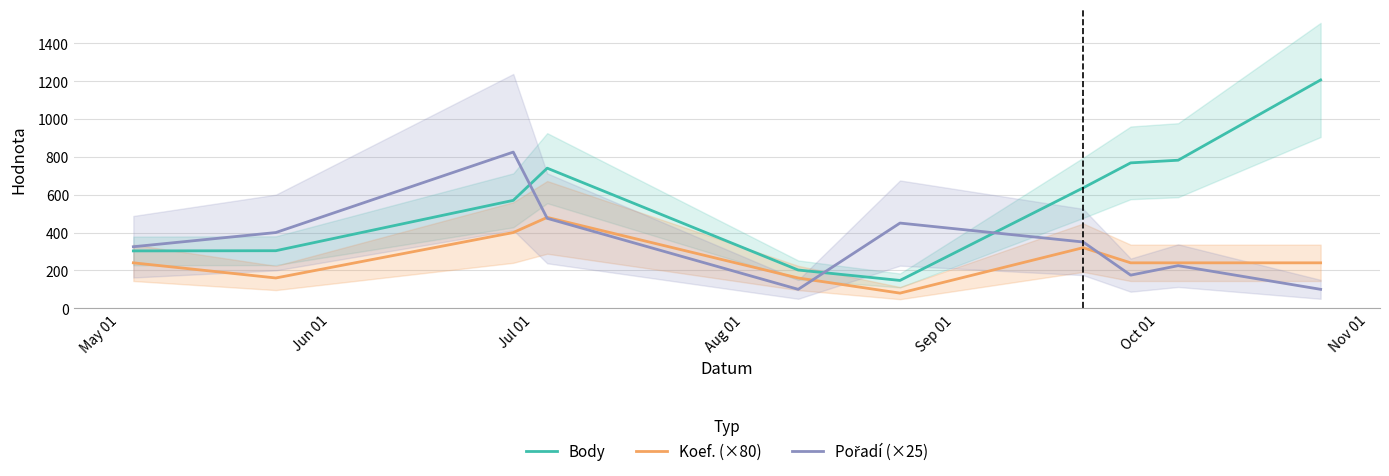

True or false: Koef. (×80) and Body intersect in this chart.

False